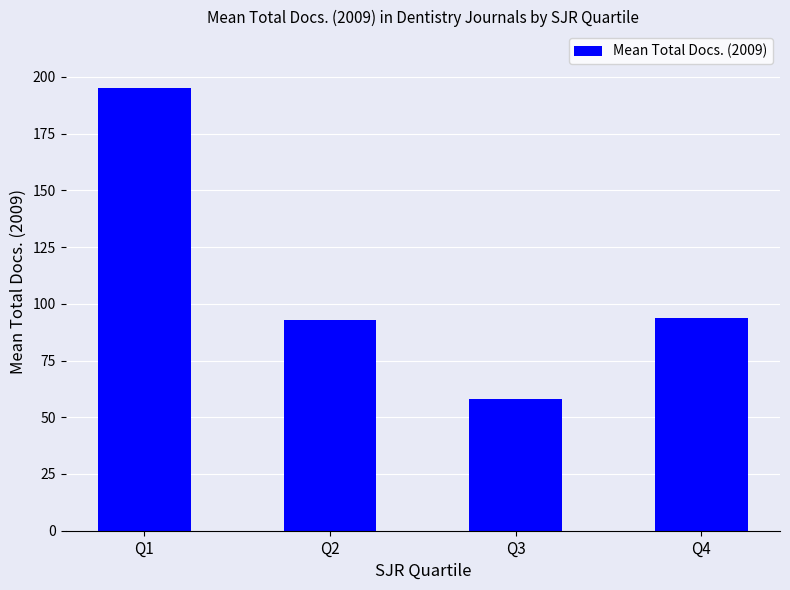

What is the value of the 1st bar from the left?

195.3